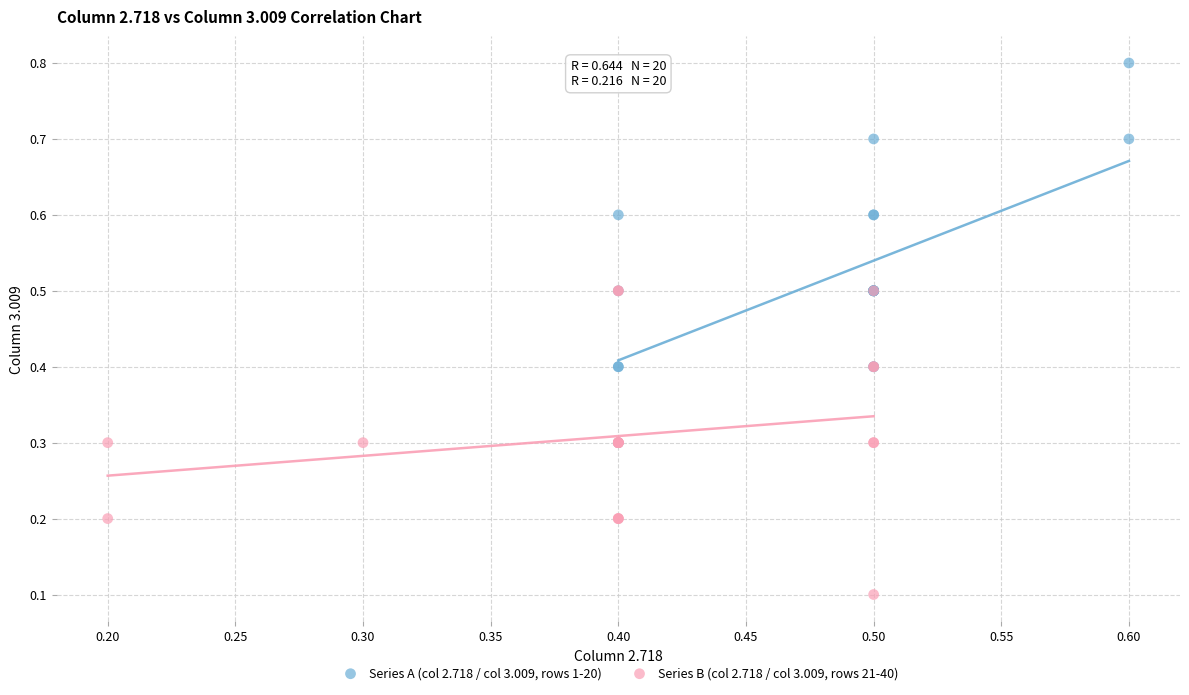

Which series has the widest spread of Y values?

Series A (col 2.718 / col 3.009, rows 1-20)